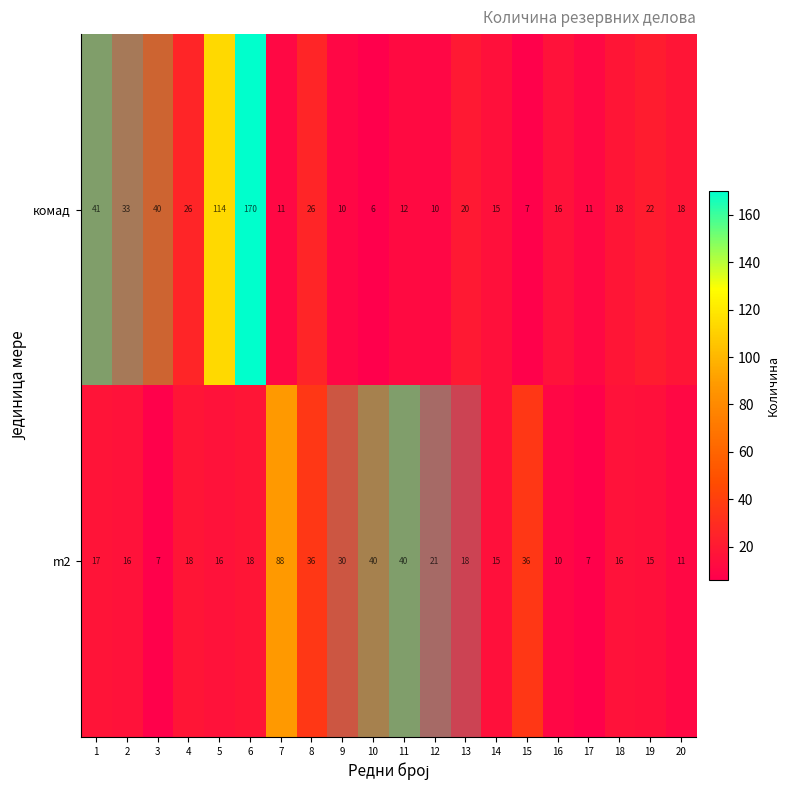

What is the greatest value displayed?

170